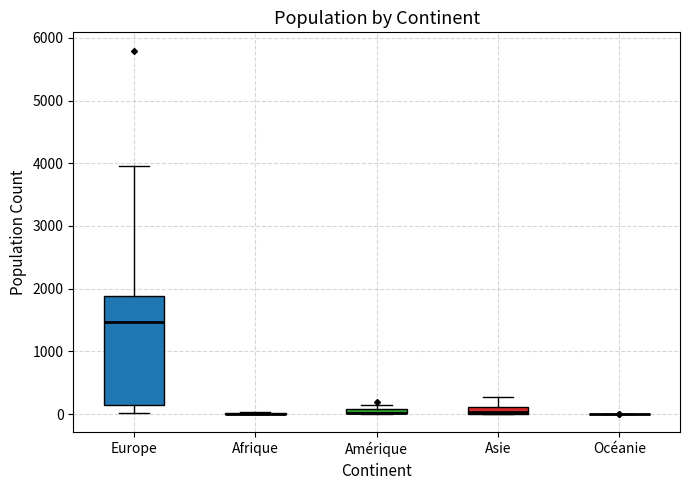

Which box is the tallest, from its lower edge to its upper edge?

Europe